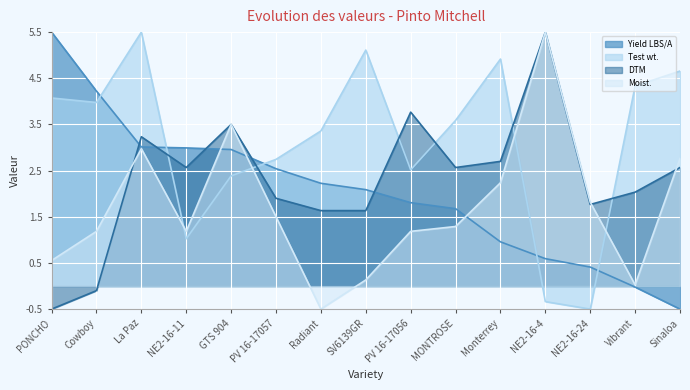

At NE2-16-11, list the series in order from smallest to largest.

Test wt., Moist., DTM, Yield LBS/A